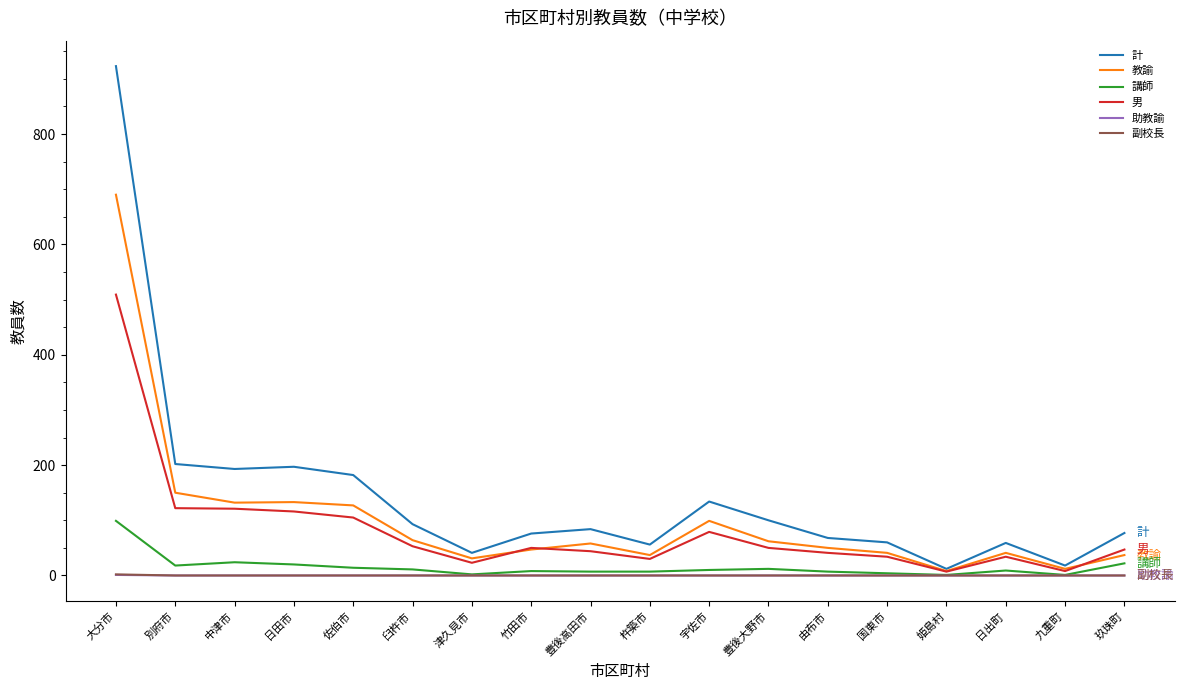

True or false: 講師 has a value of 22 at 玖珠町.

True